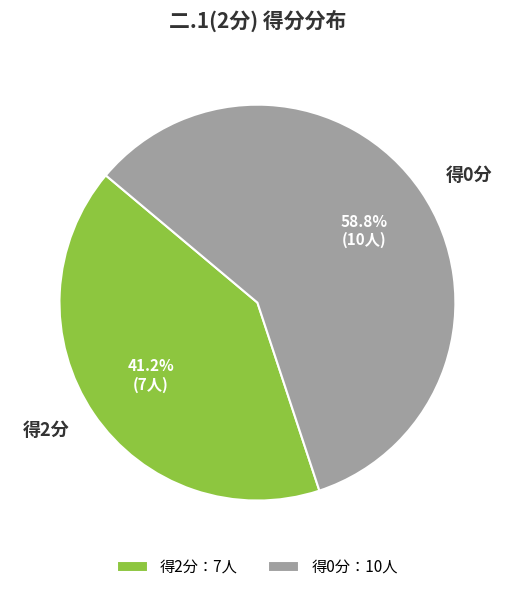

What is the ratio of the value at 得2分 to the value at 得0分?

0.7